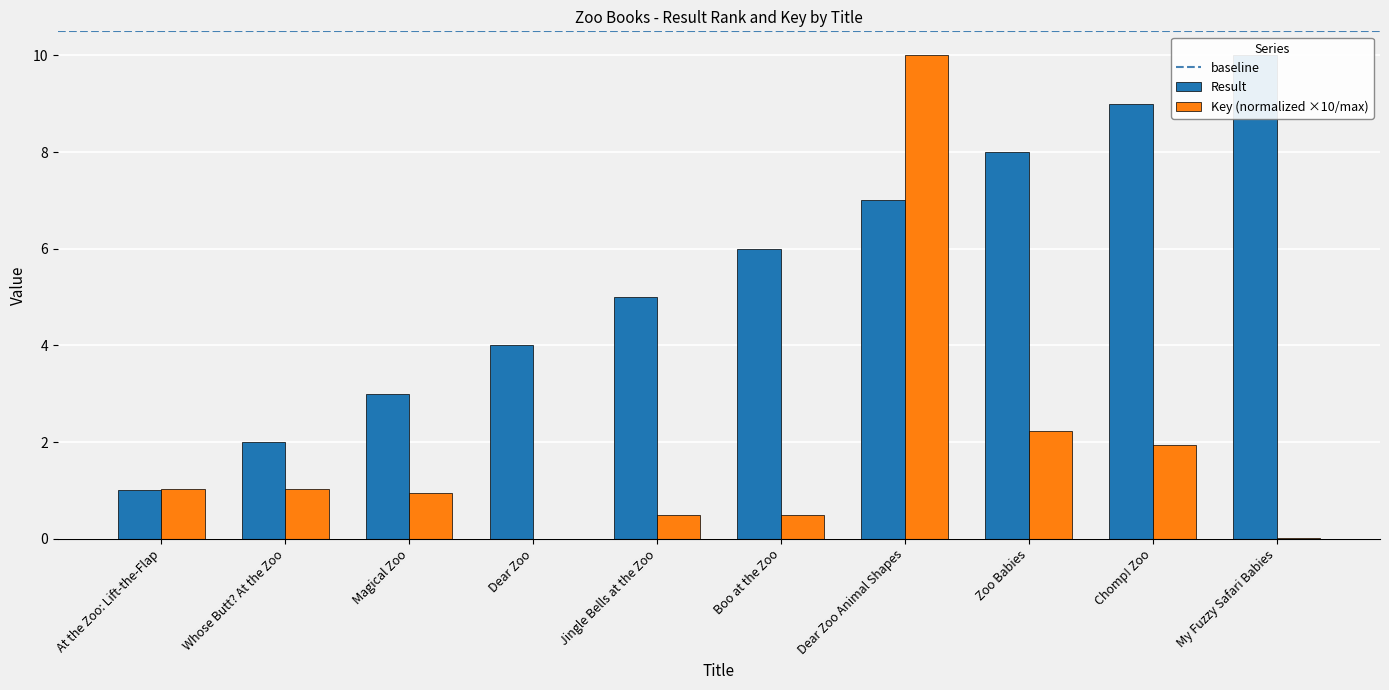

Which series has the largest total across all categories?

Result